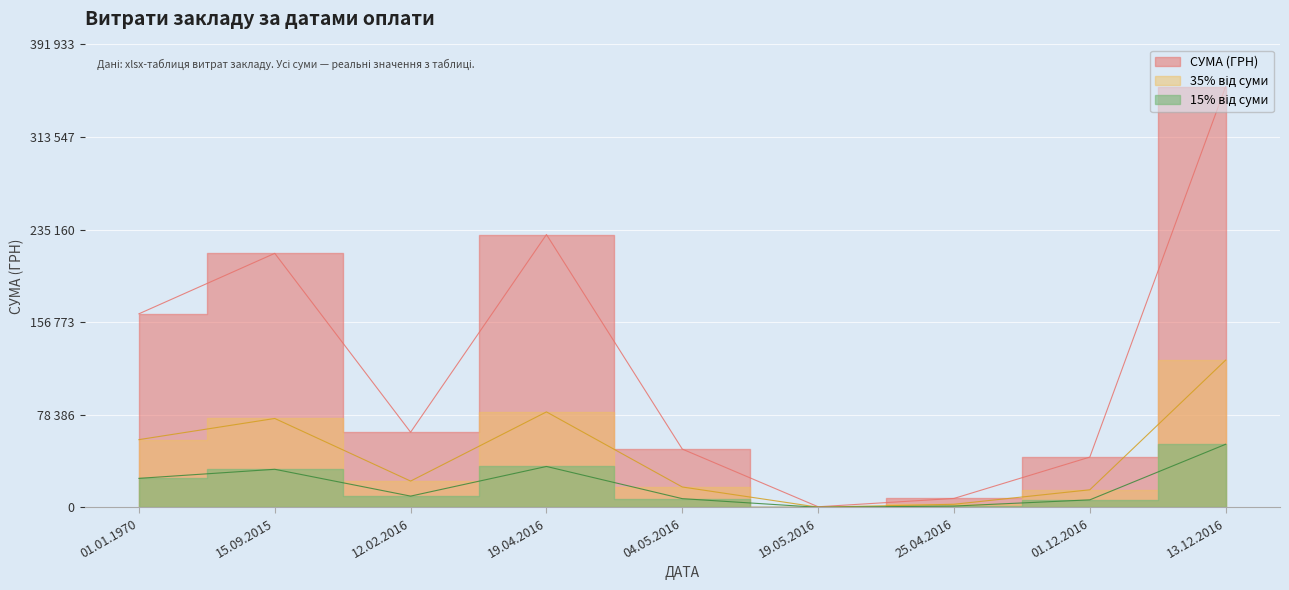

The value at 04.05.2016 is 3694.0. True or false?

False